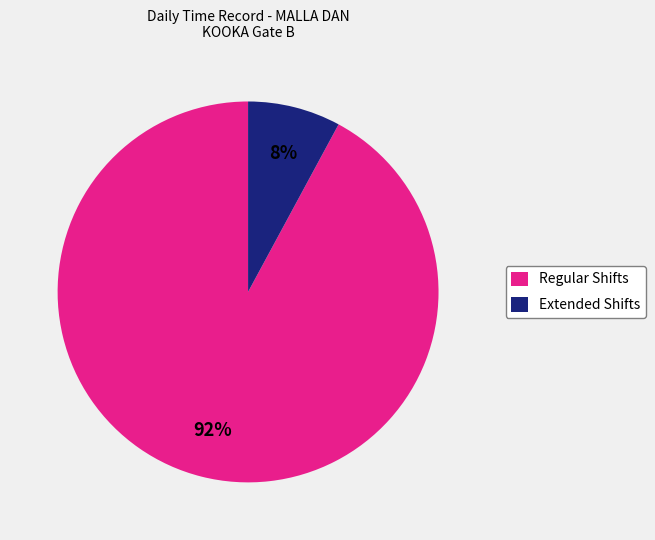

What is the largest slice in the pie chart?

Regular Shifts